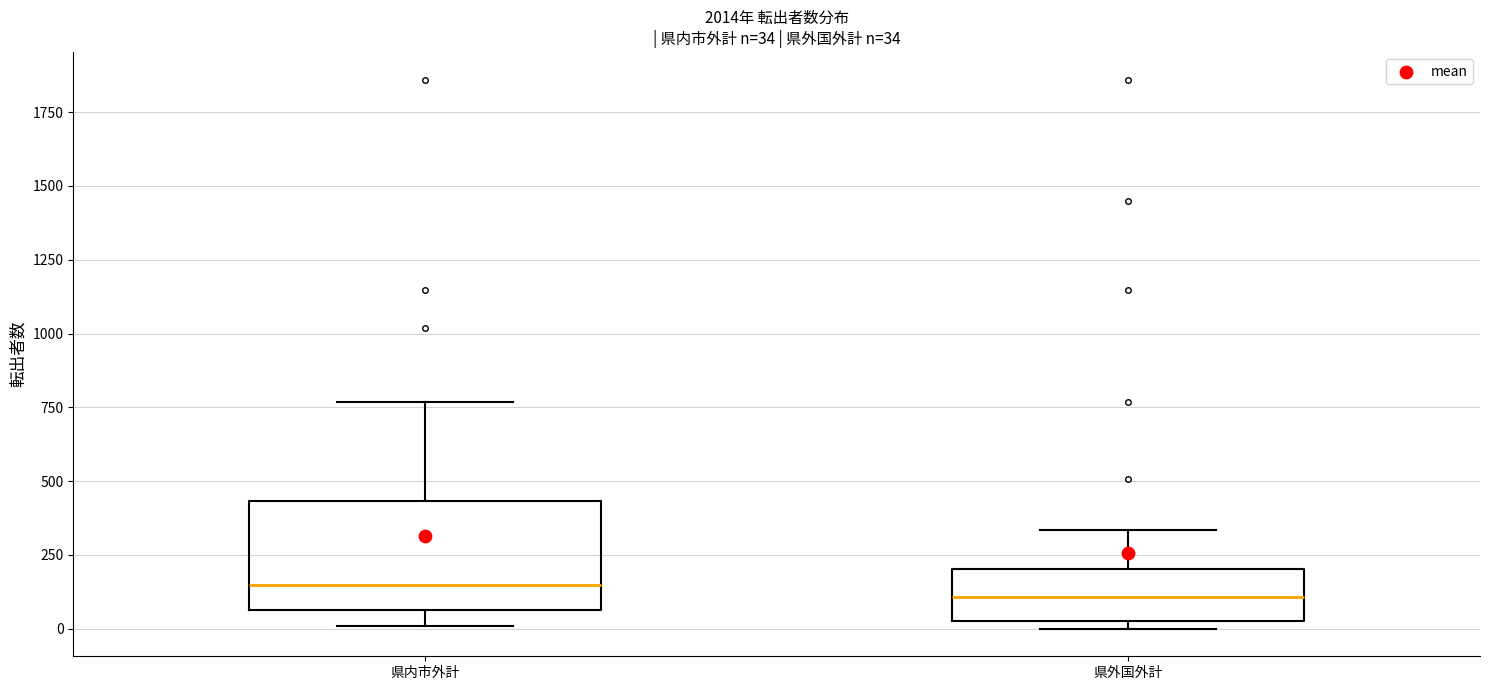

Comparing the boxes themselves (not the whiskers), which one is the tallest?

県内市外計